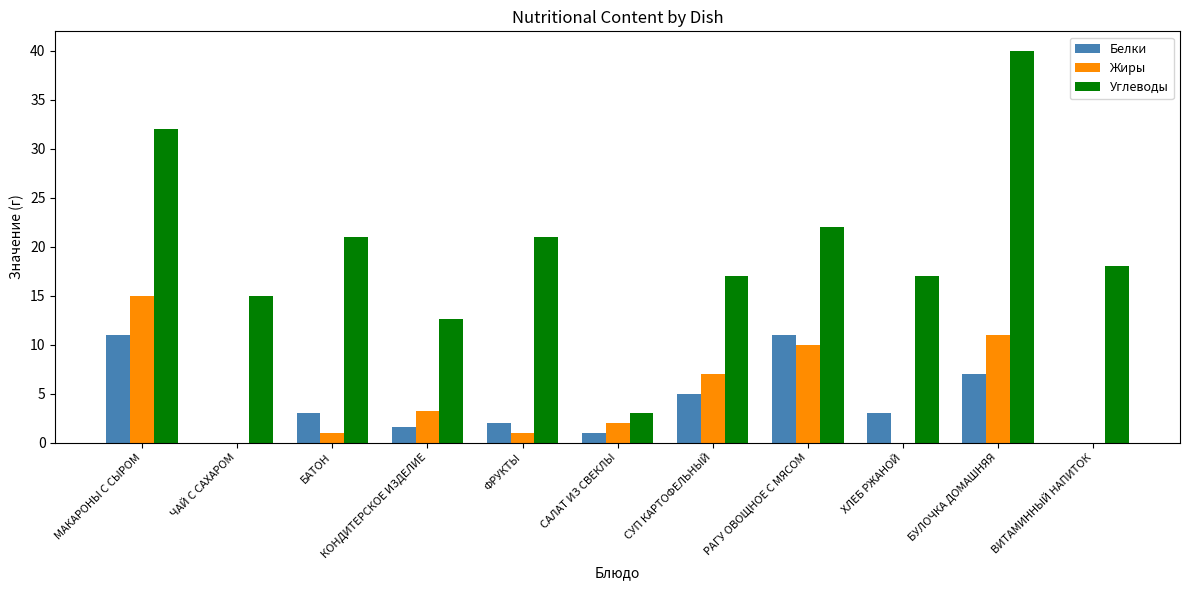

How many groups of bars are there?

11